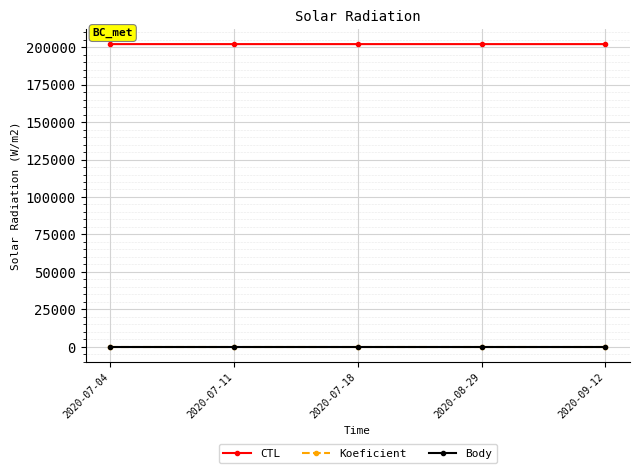

Which has a higher value, 2020-08-29 or 2020-07-04?

2020-07-04